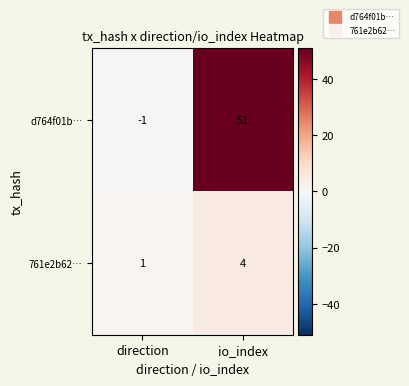

What is the difference between the maximum and minimum values in the d764f01b… series?

52